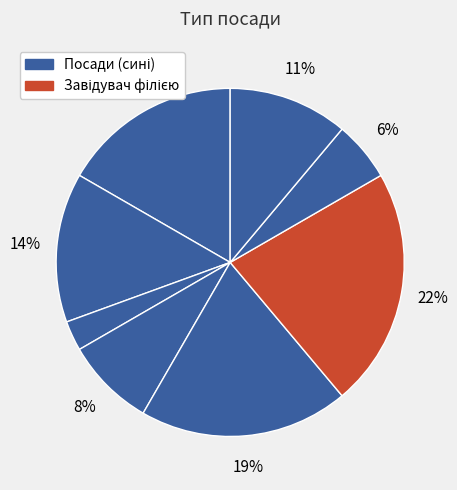

How many slices are in this pie chart?

8